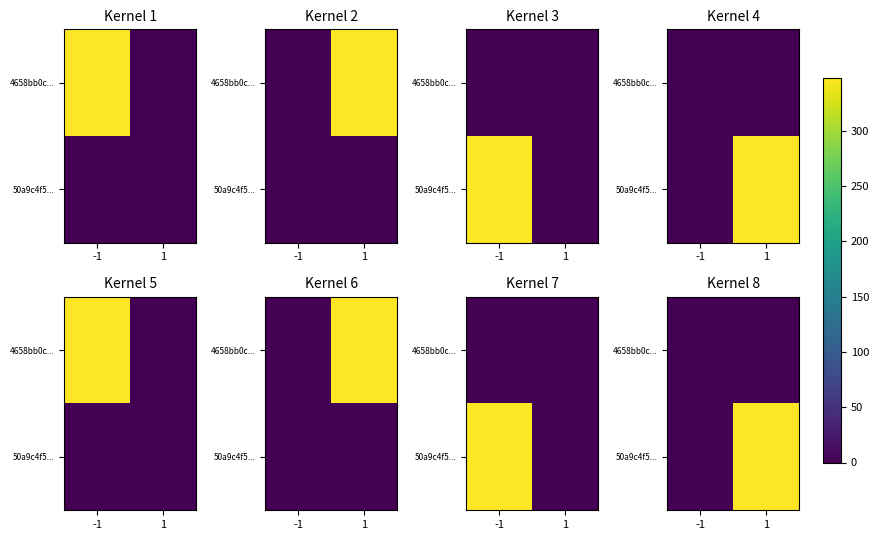

Which category has the highest value in the 50a9c4f5... series?

1